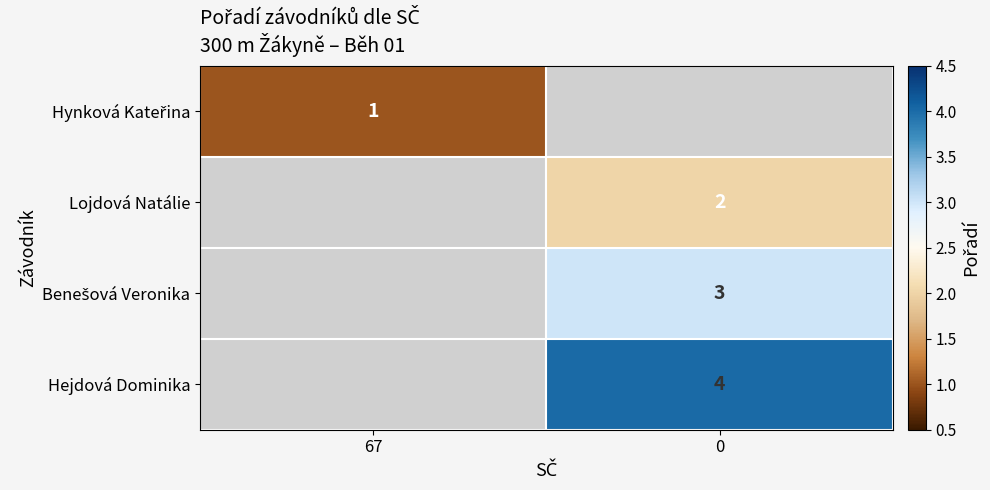

True or false: Hejdová Dominika has a value of 4 at 0.

True